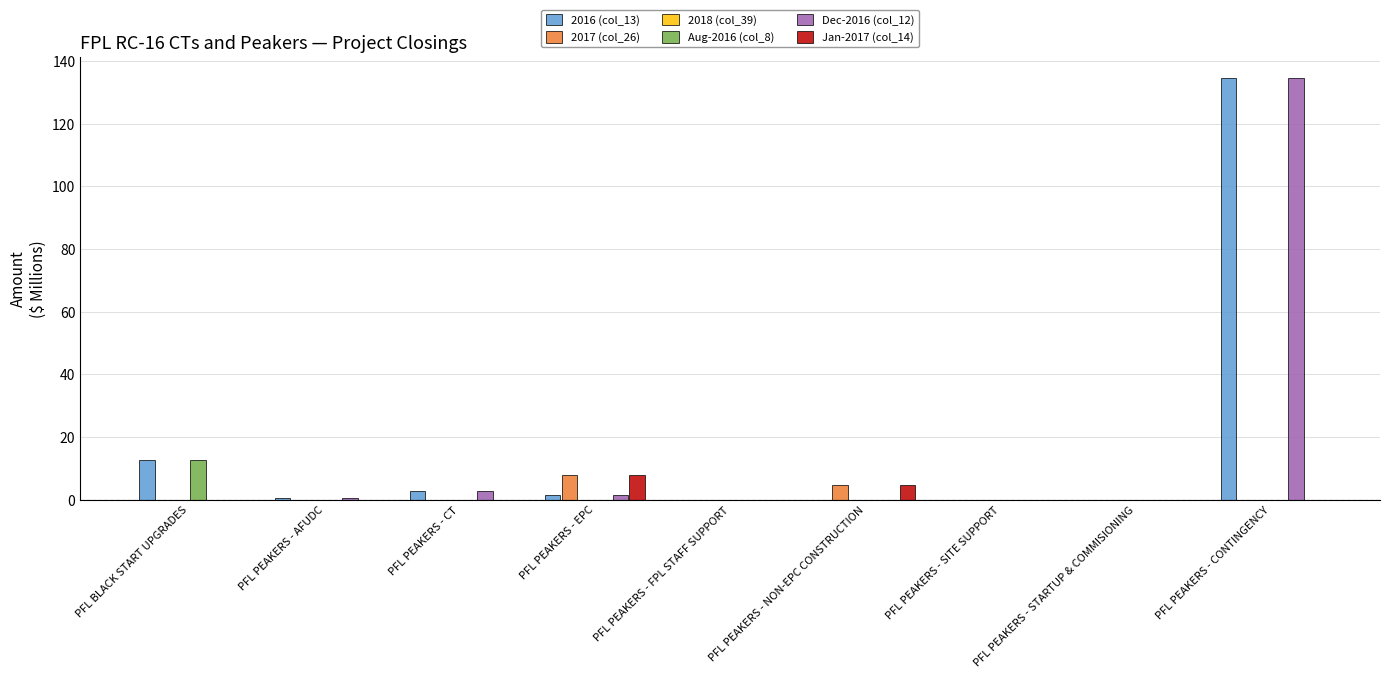

Count the number of categories in the chart.

9